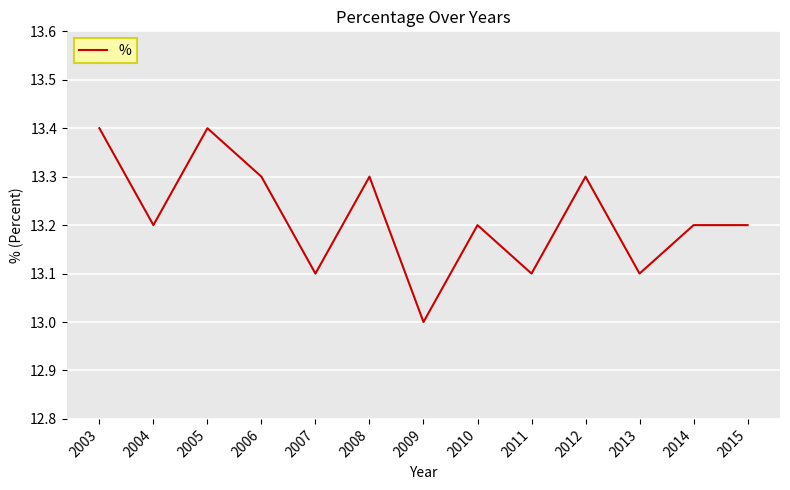

Reading left to right, extract all data points from this chart.

13.4	13.2	13.4	13.3	13.1	13.3	13.0	13.2	13.1	13.3	13.1	13.2	13.2